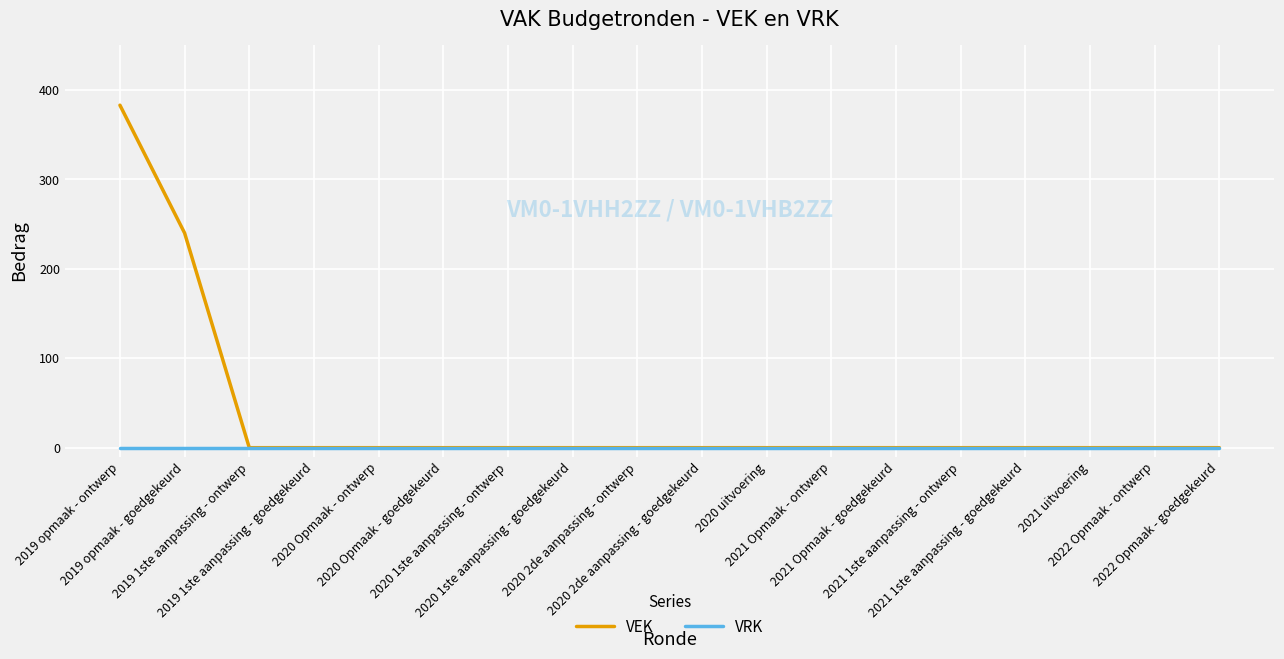

Which series has the largest total across all categories?

VEK